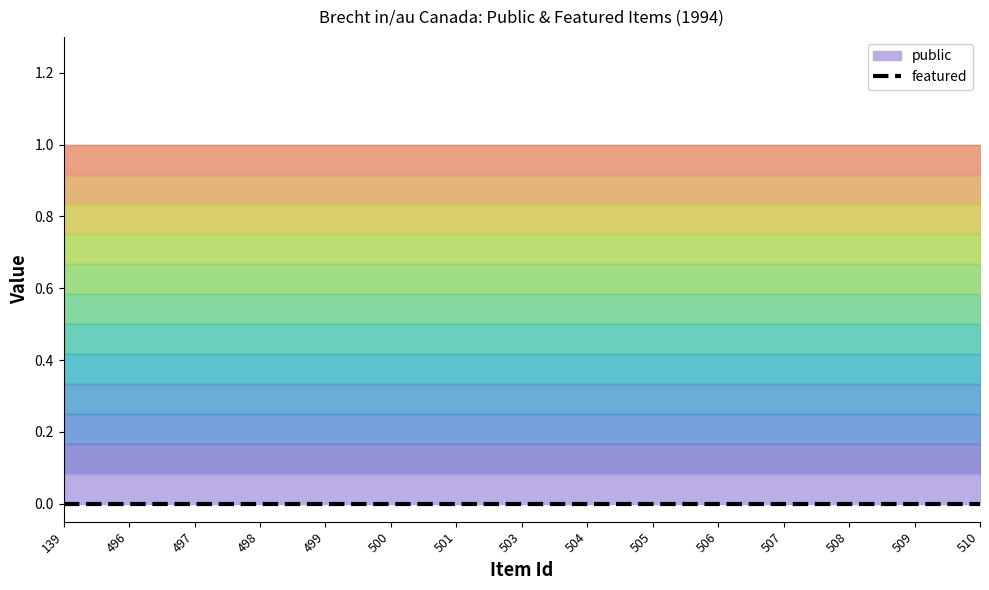

Is the value of featured at 499 greater than the value of public at 499?

No